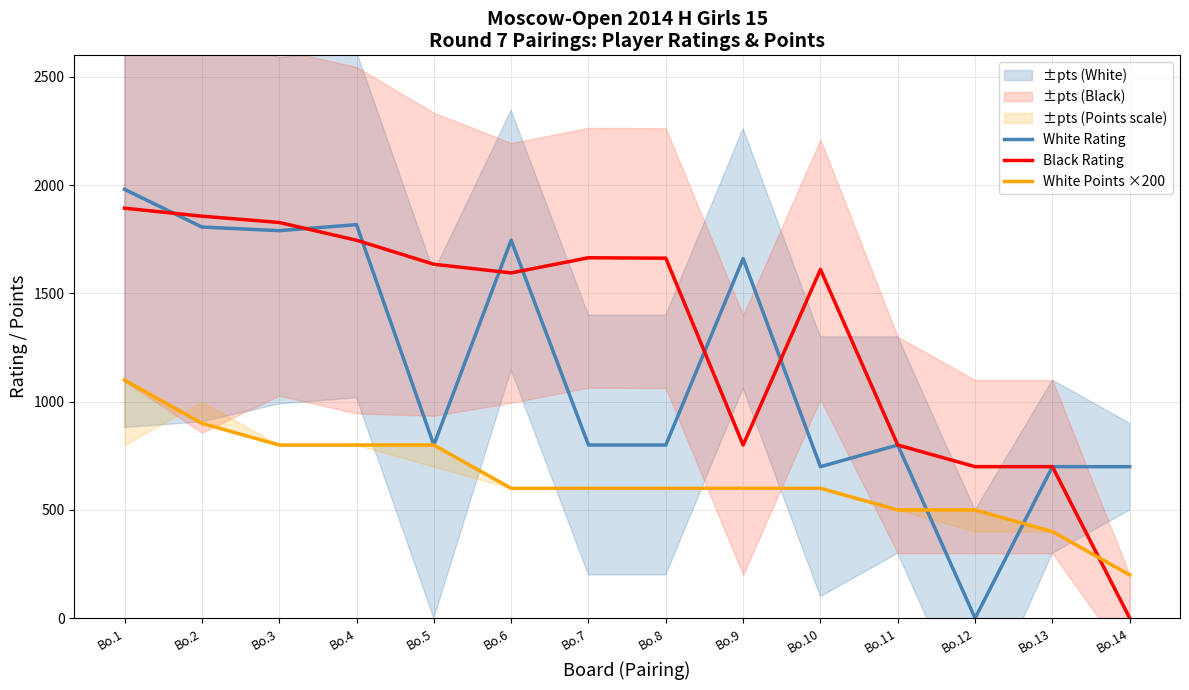

Where does the Black Rating series first go above 1635?

Bo.1